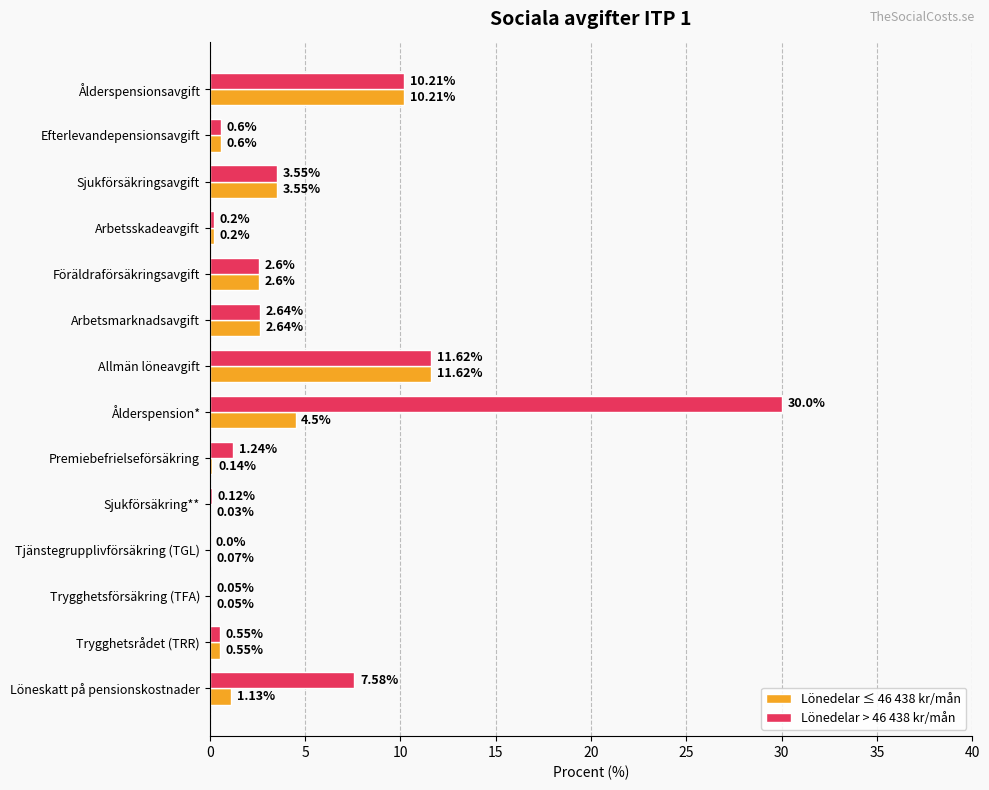

What are all the series names shown in the legend?

Lönedelar ≤ 46 438 kr/mån, Lönedelar > 46 438 kr/mån